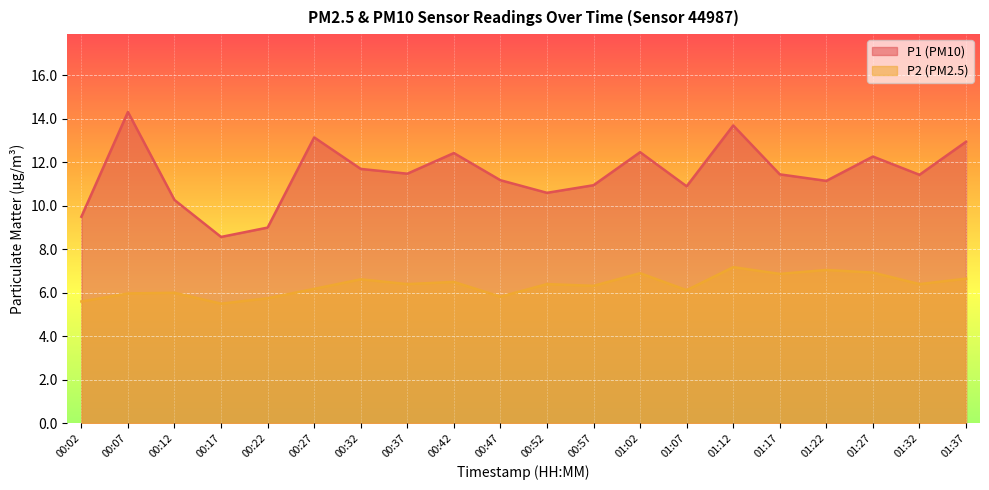

Where is P1 nearest to the value 11?

00:57